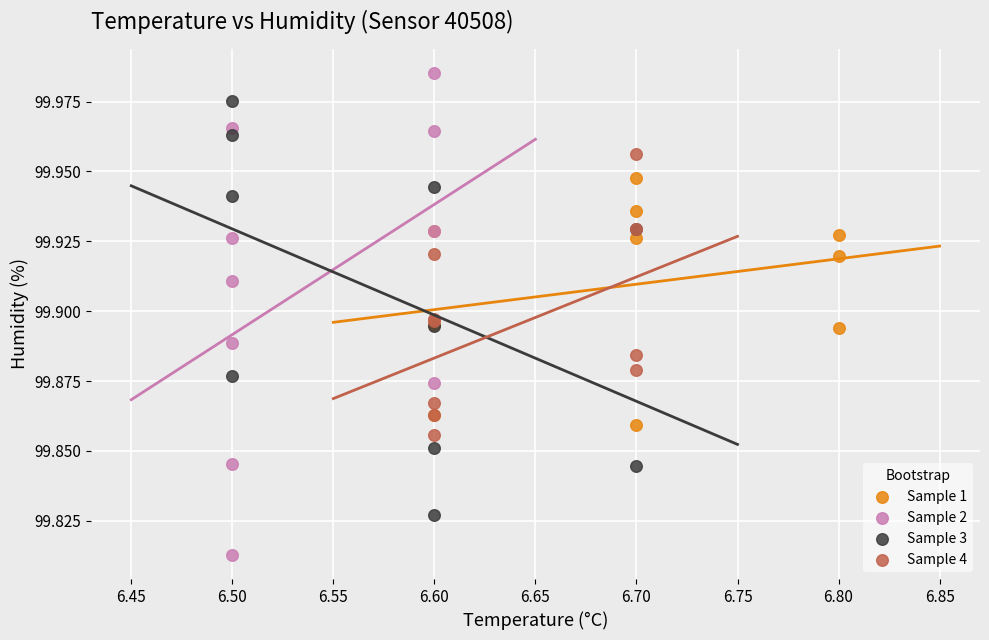

Which series reaches the maximum Y coordinate?

Sample 2